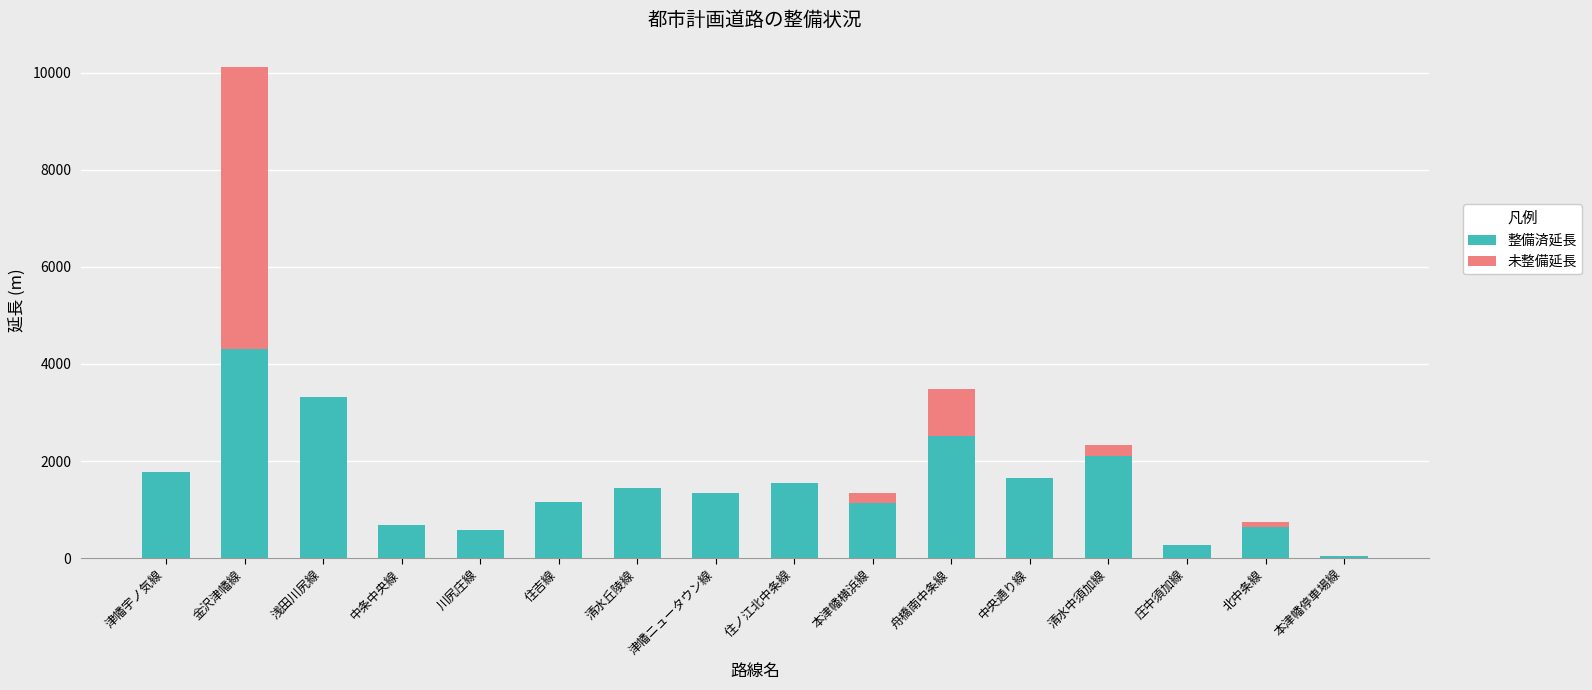

What is the total value across all series at 川尻庄線?

580